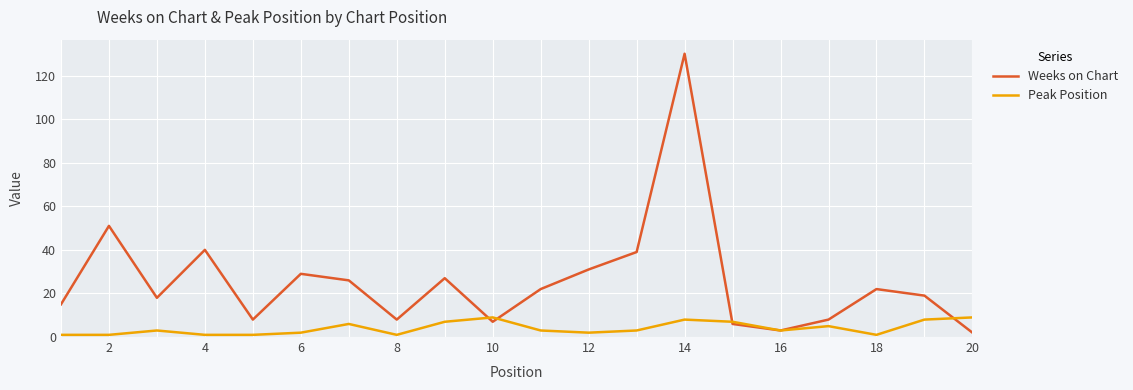

Which series has the largest total across all categories?

Weeks on Chart